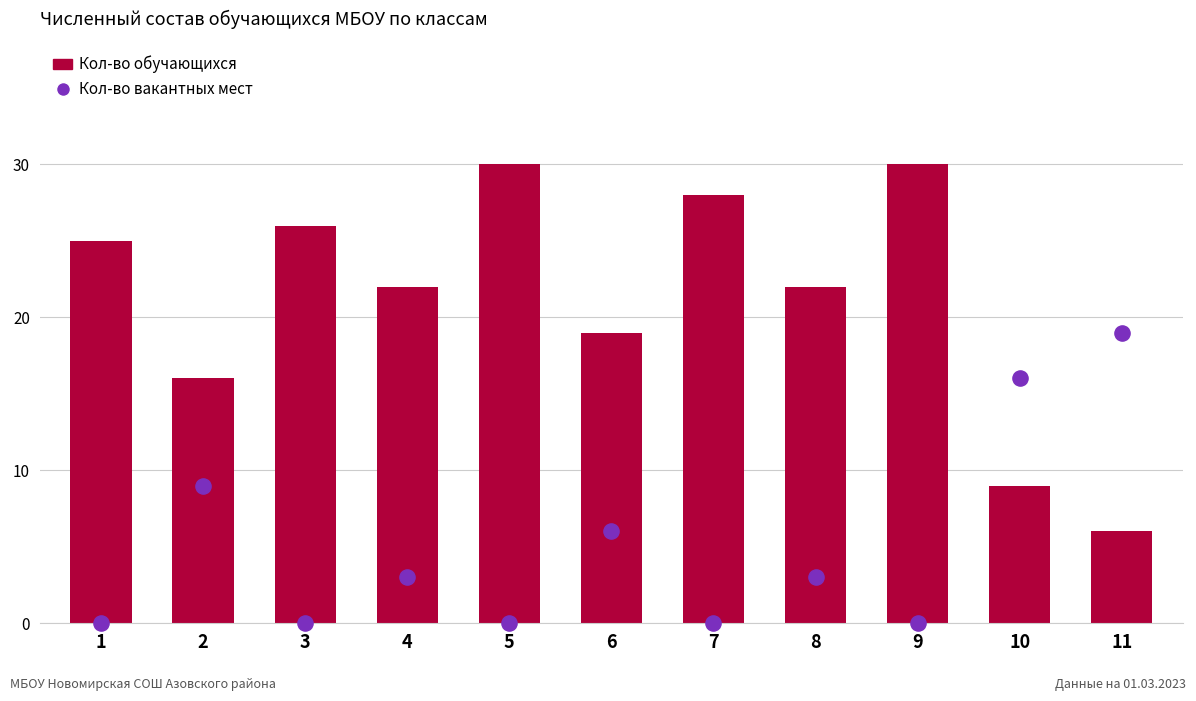

At how many categories does at least one series exceed 28?

2